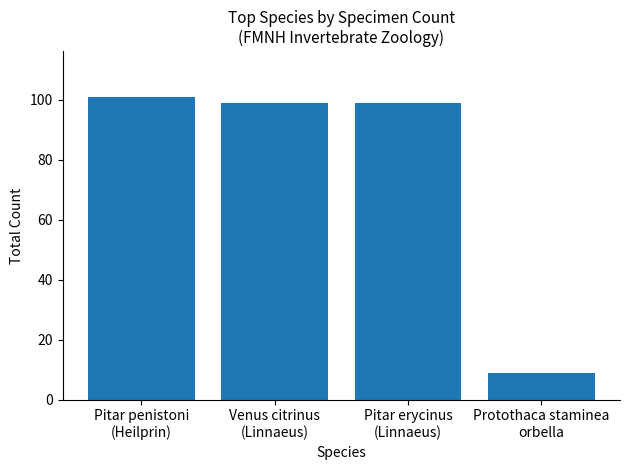

What is the value of the 3rd bar from the left?

99